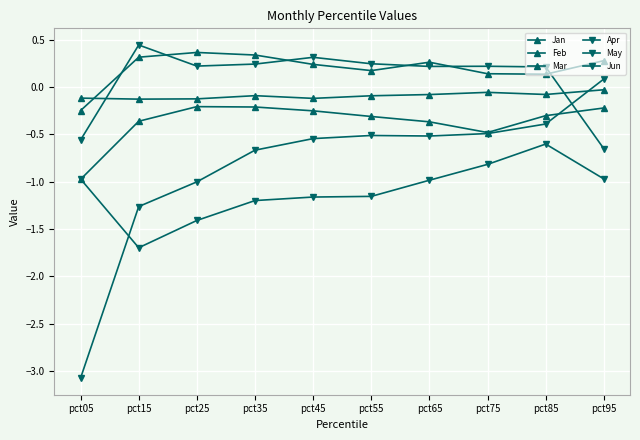

At which category does Jun reach its first local valley?

pct65